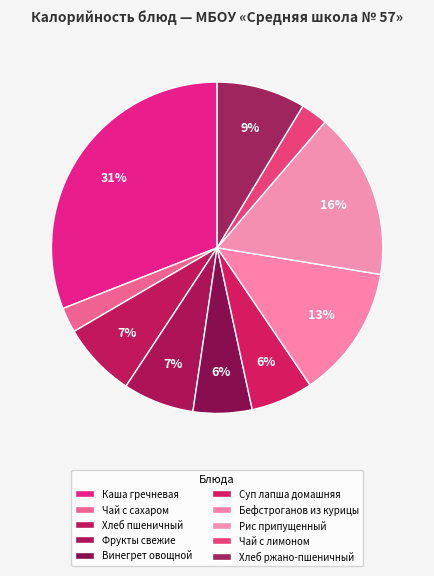

Which has a higher value, Рис припущенный or Винегрет овощной?

Рис припущенный